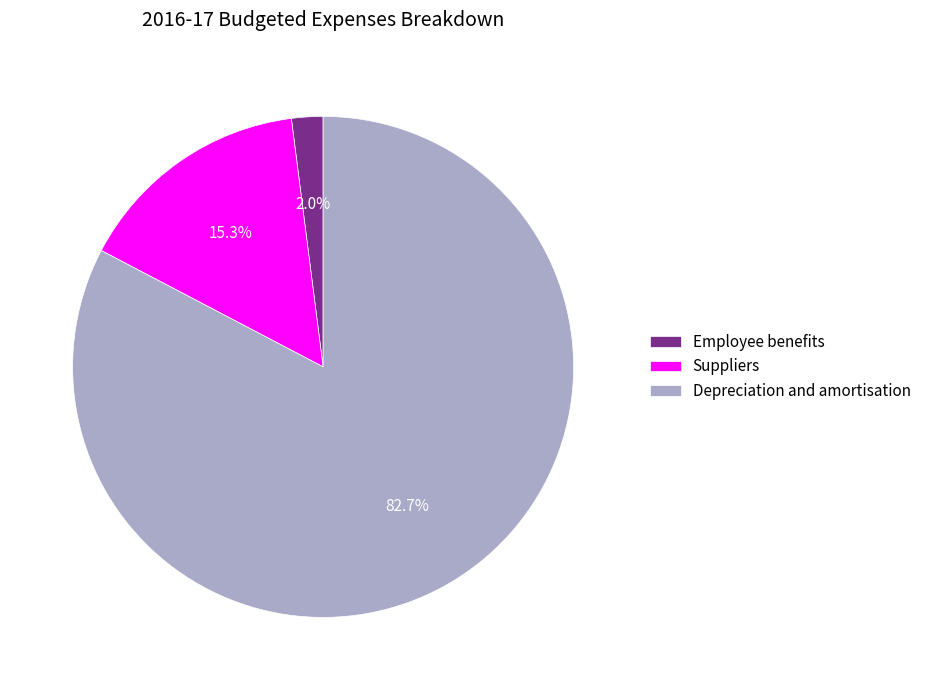

What is the largest slice in the pie chart?

Depreciation and amortisation